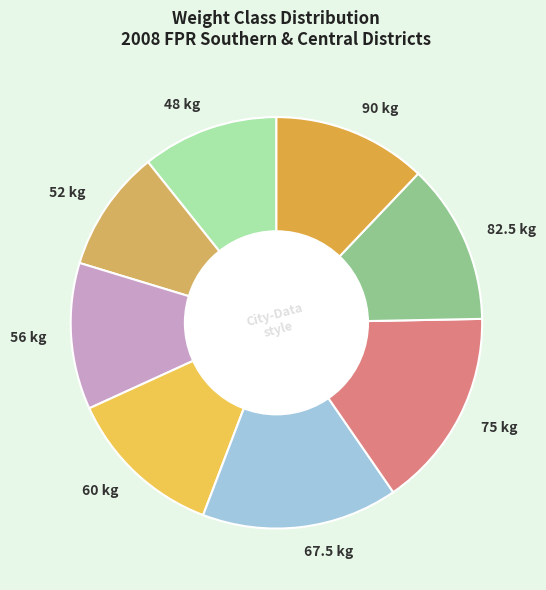

Does any single category account for the majority?

No